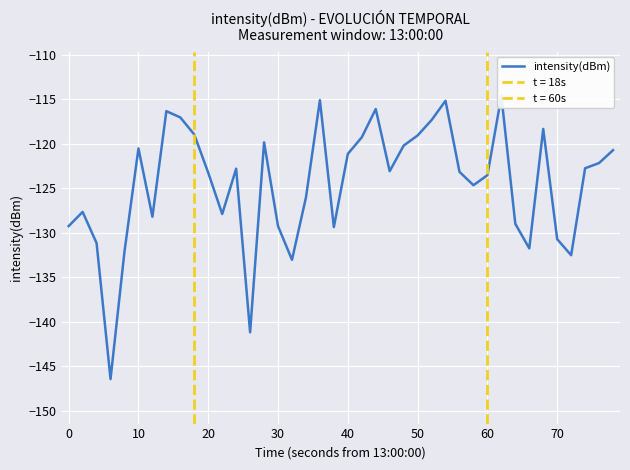

What is the difference between the second highest and minimum values?

31.4